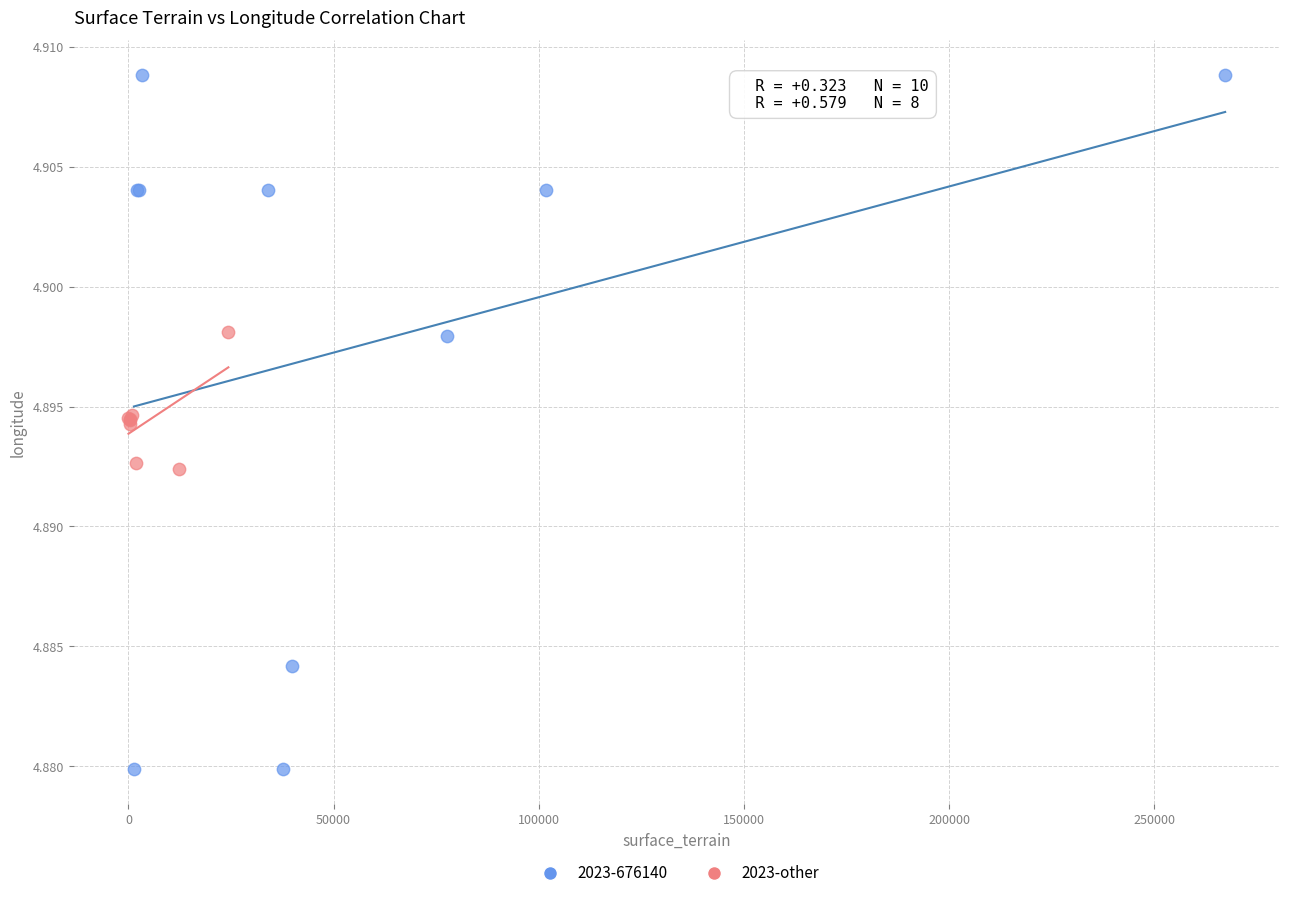

Which series contains the highest Y value?

2023-676140